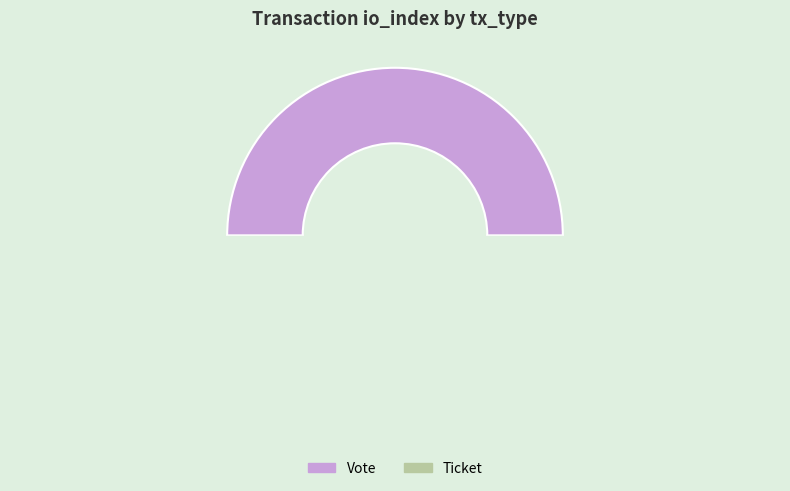

Which slice is the smallest?

Ticket